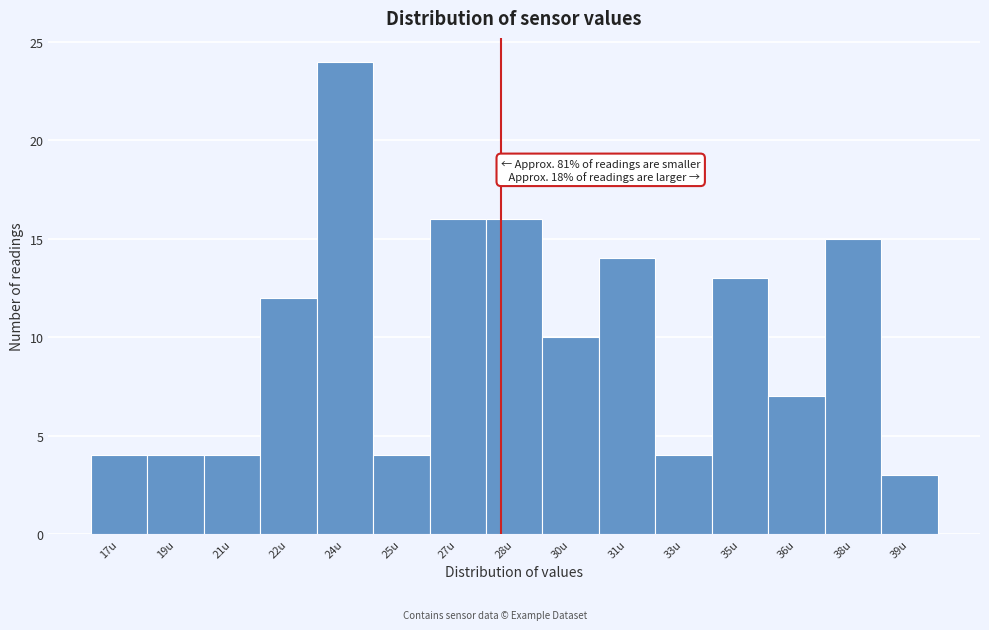

Reading left to right, extract all data points from this chart.

17u=4	19u=4	21u=4	22u=12	24u=24	25u=4	27u=16	28u=16	30u=10	31u=14	33u=4	35u=13	36u=7	38u=15	39u=3